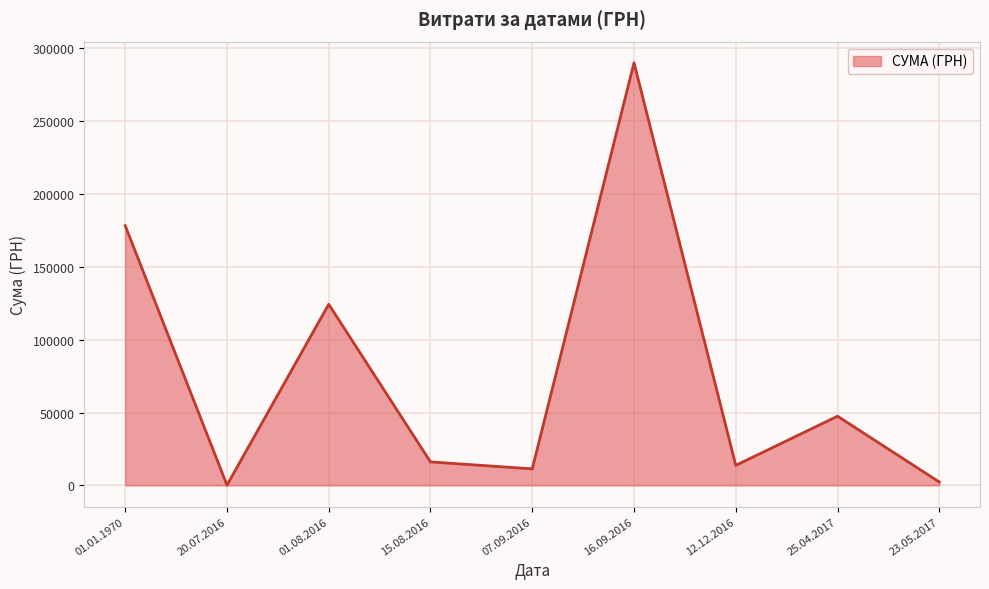

Reading right to left, extract all data points from this chart.

2340.0	47504.0	13788.0	290101.4	11368.0	16142.0	124329.2	200.0	178292.3